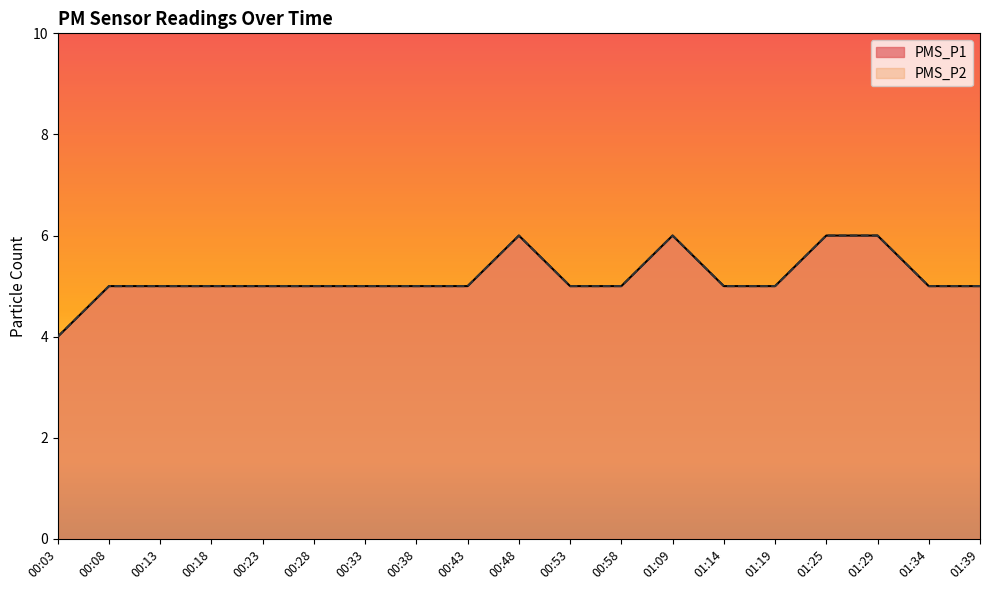

Reading left to right, extract all data points from this chart.

PMS_P1: 00:03=4	00:08=5	00:13=5	00:18=5	00:23=5	00:28=5	00:33=5	00:38=5	00:43=5	00:48=6	00:53=5	00:58=5	01:09=6	01:14=5	01:19=5	01:25=6	01:29=6	01:34=5	01:39=5
PMS_P2: 00:03=4	00:08=5	00:13=5	00:18=5	00:23=5	00:28=5	00:33=5	00:38=5	00:43=5	00:48=6	00:53=5	00:58=5	01:09=6	01:14=5	01:19=5	01:25=6	01:29=6	01:34=5	01:39=5